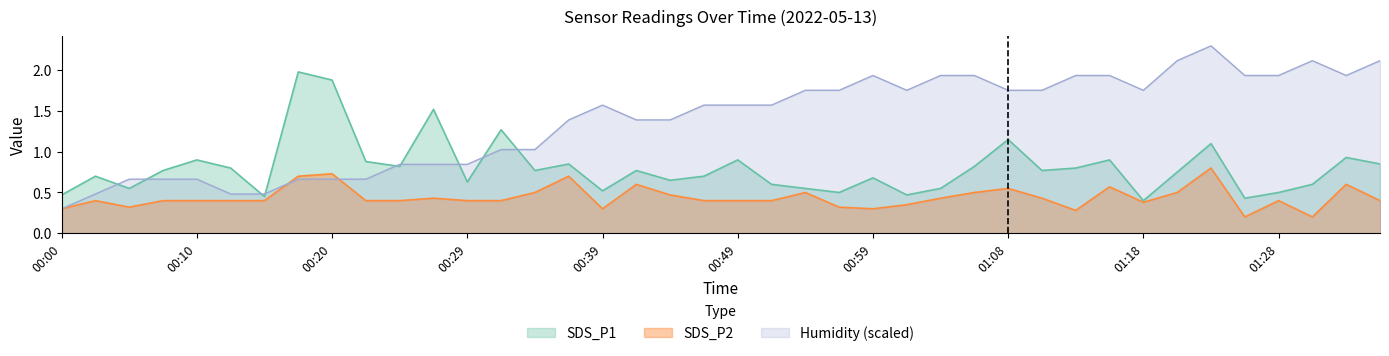

Is it true that SDS_P1 equals 0.6 at 00:51?

True